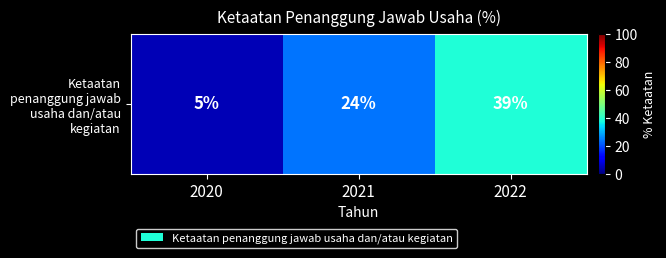

Which has a higher value, 2020 or 2021?

2021